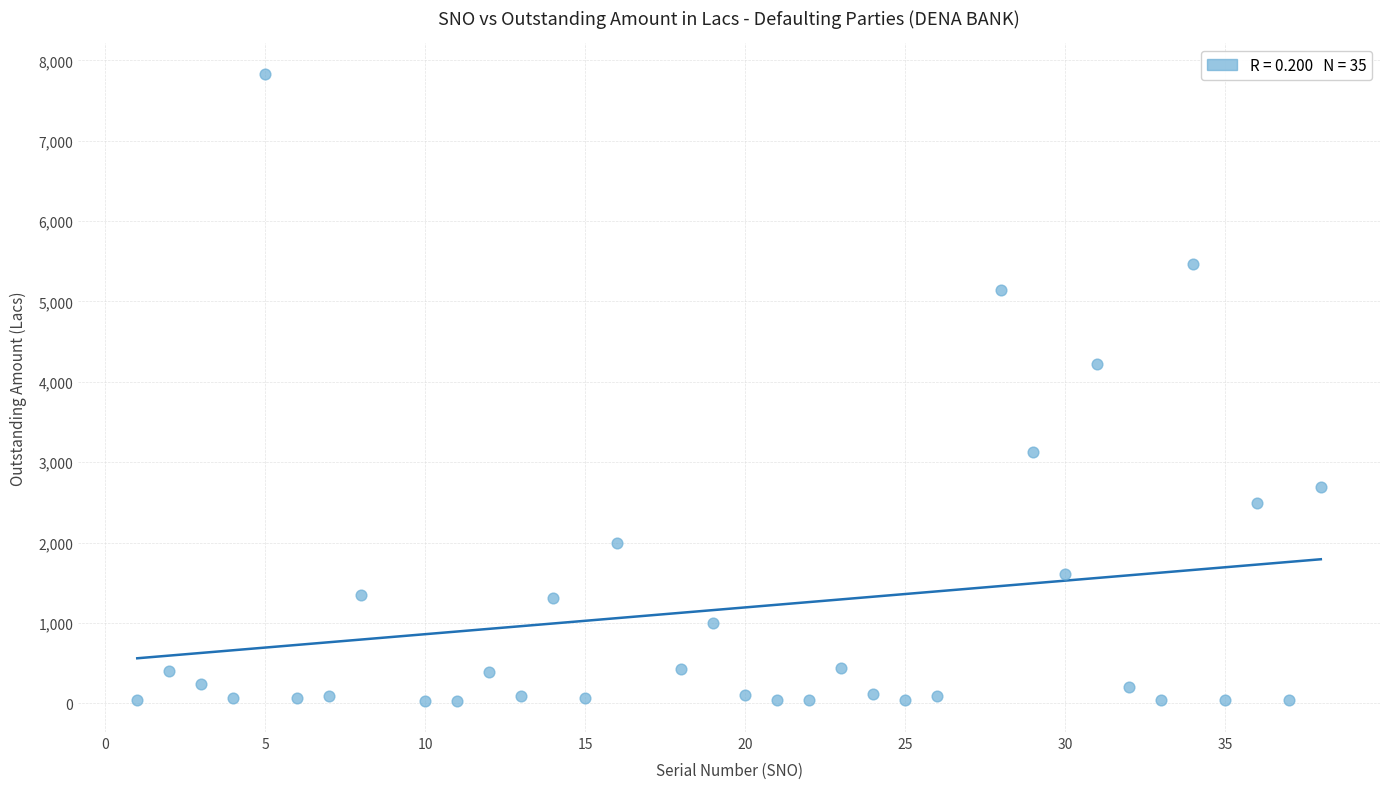

What is the range of X values (max minus min)?

37